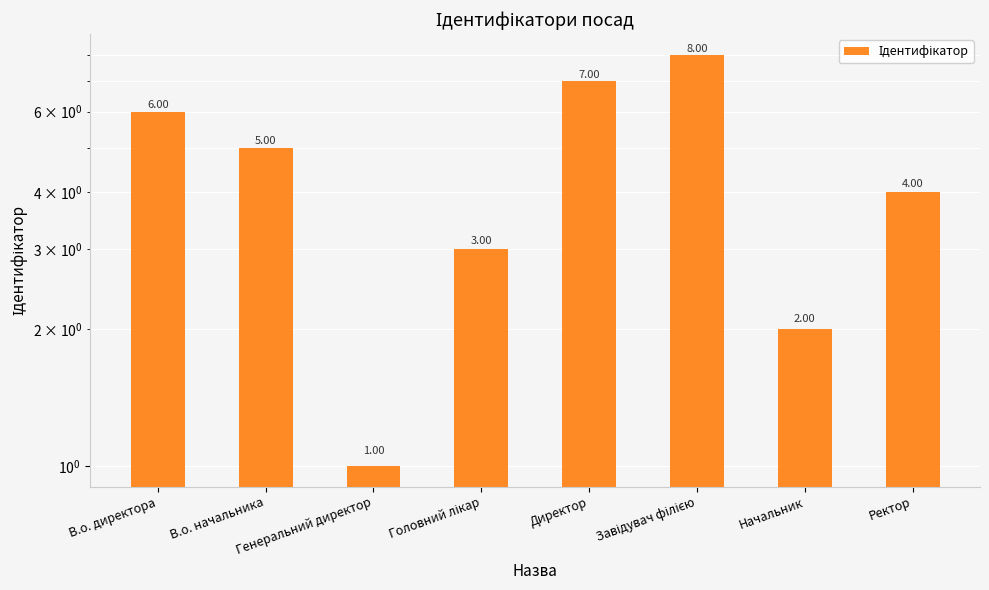

Which has a higher value, В.о. директора or Начальник?

В.о. директора